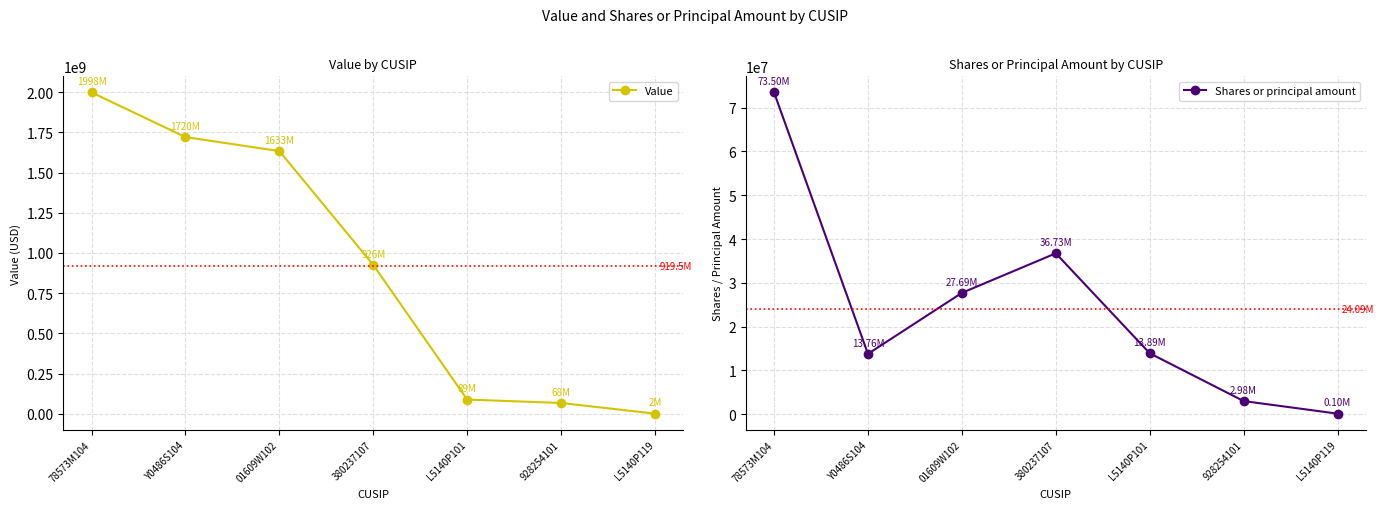

List the labels in order of Value value, smallest first.

L5140P119, 928254101, L5140P101, 380237107, 01609W102, Y0486S104, 78573M104